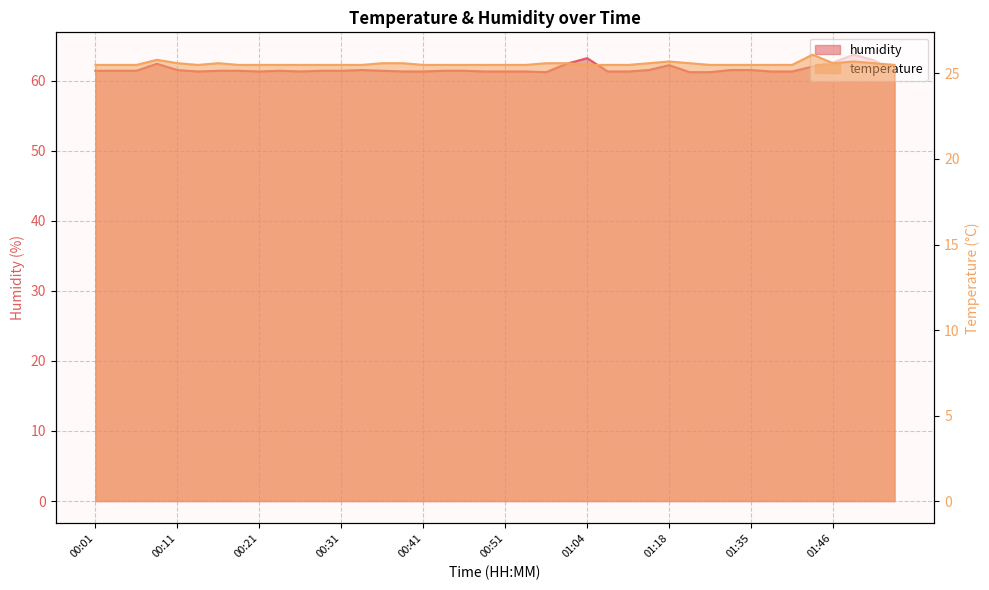

The value of humidity at 00:59 is 61.2. True or false?

True